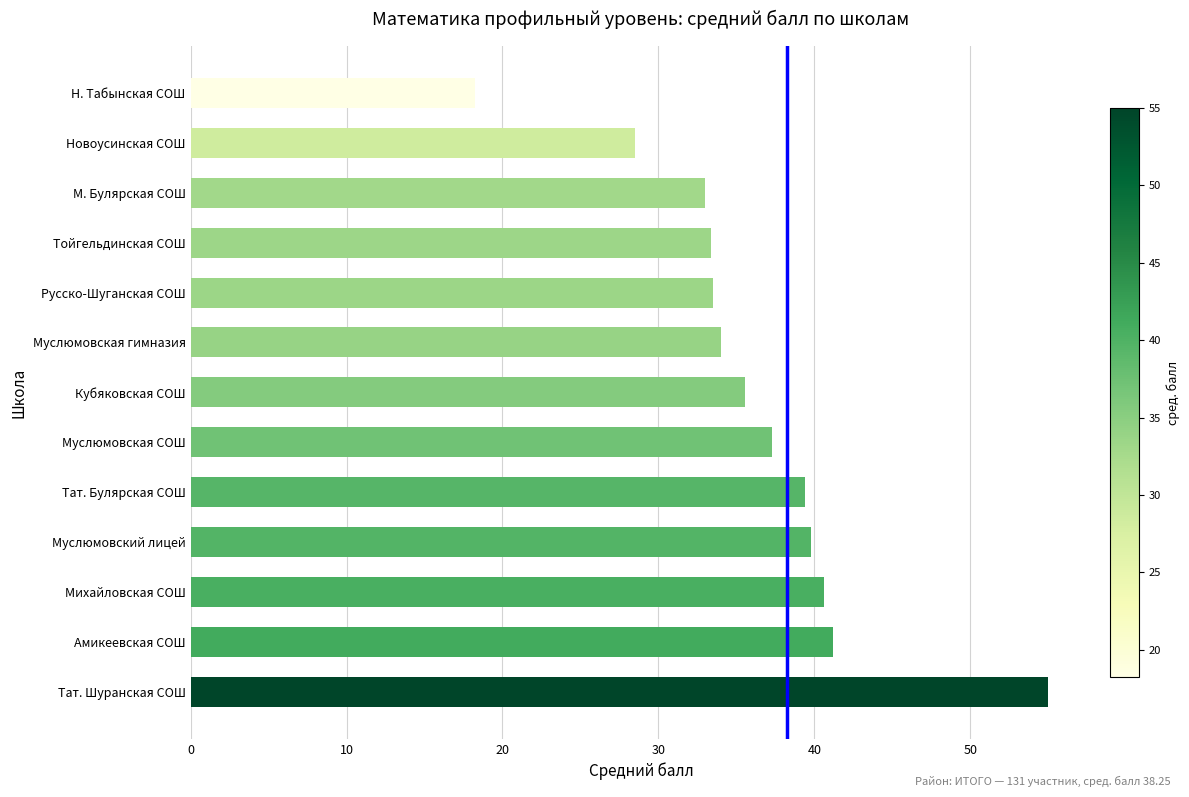

Which has a higher value, Муслюмовский лицей or Русско-Шуганская СОШ?

Муслюмовский лицей